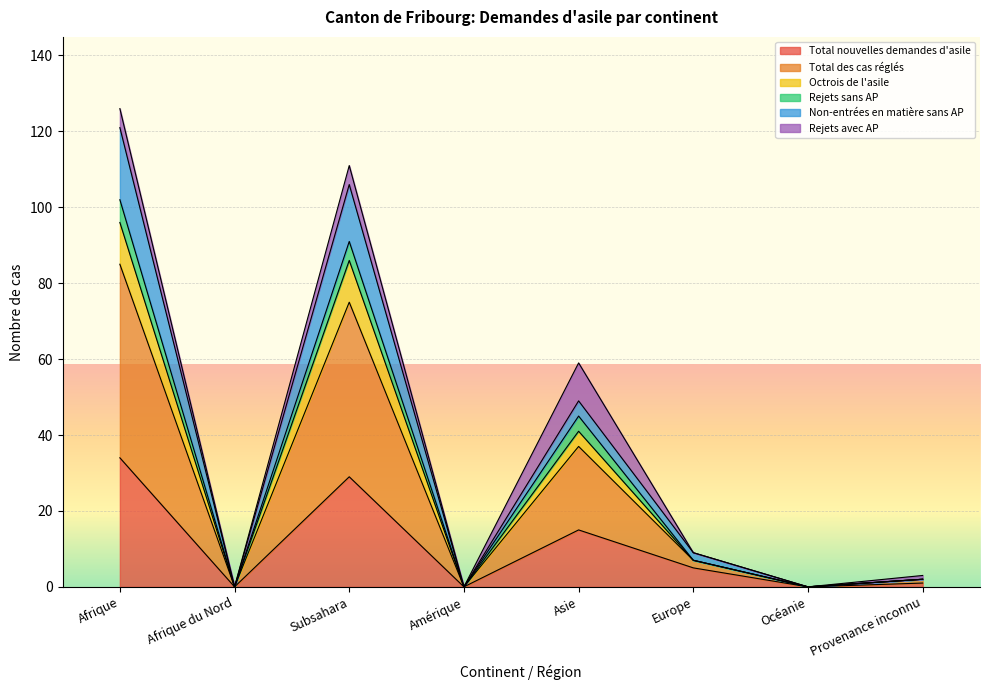

What is the label of the 7th point from the right?

Afrique du Nord